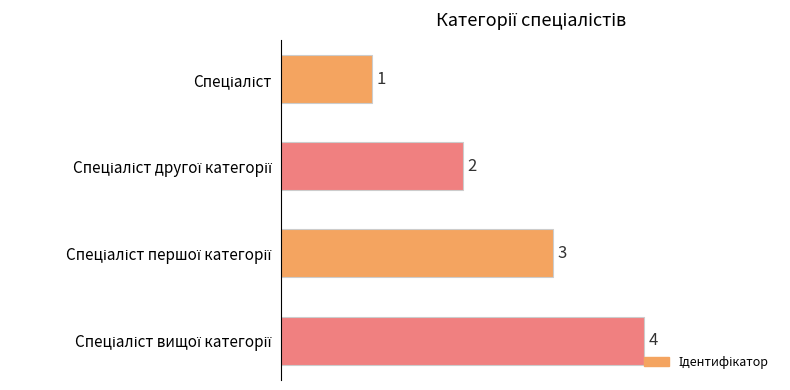

What is the minimum value shown in the chart?

1